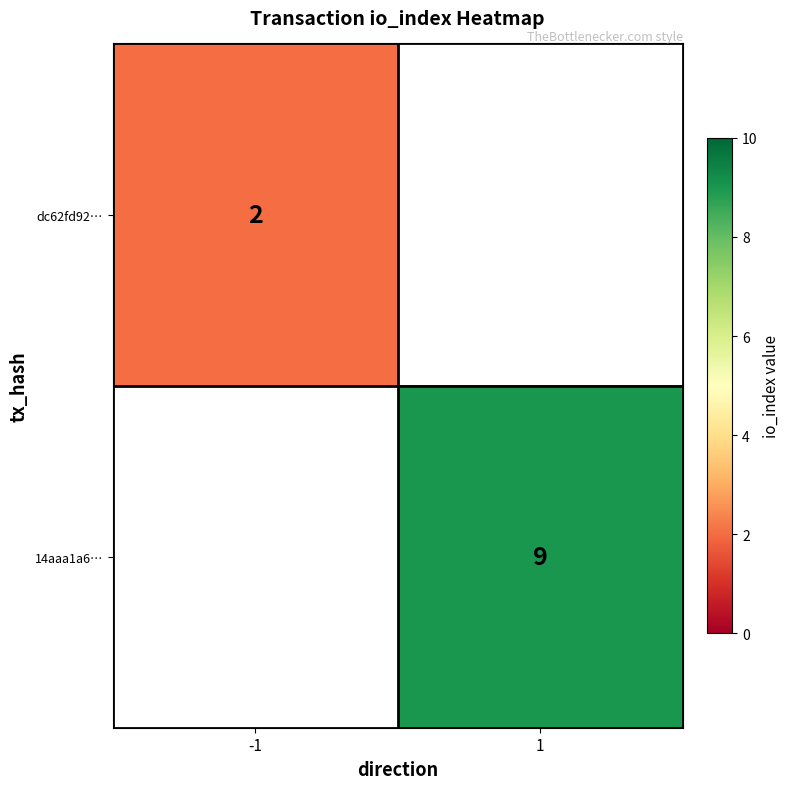

The value of 14aaa1a6… at 1 is 12. True or false?

False